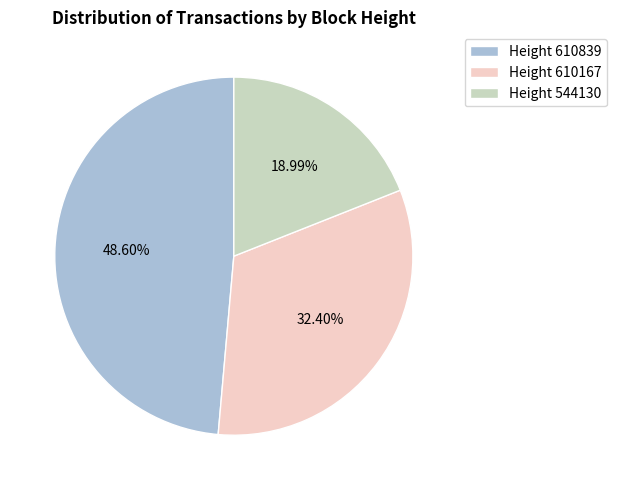

Combined, do Height 544130 and Height 610839 account for over 50%?

Yes